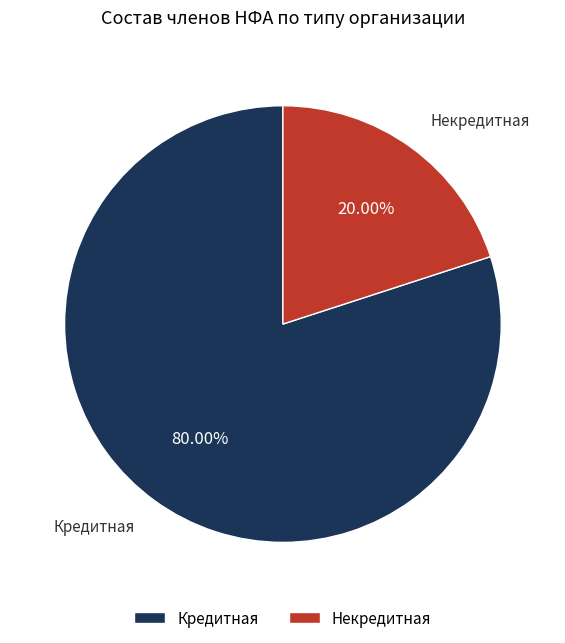

True or false: Некредитная accounts for 20% of the total.

True